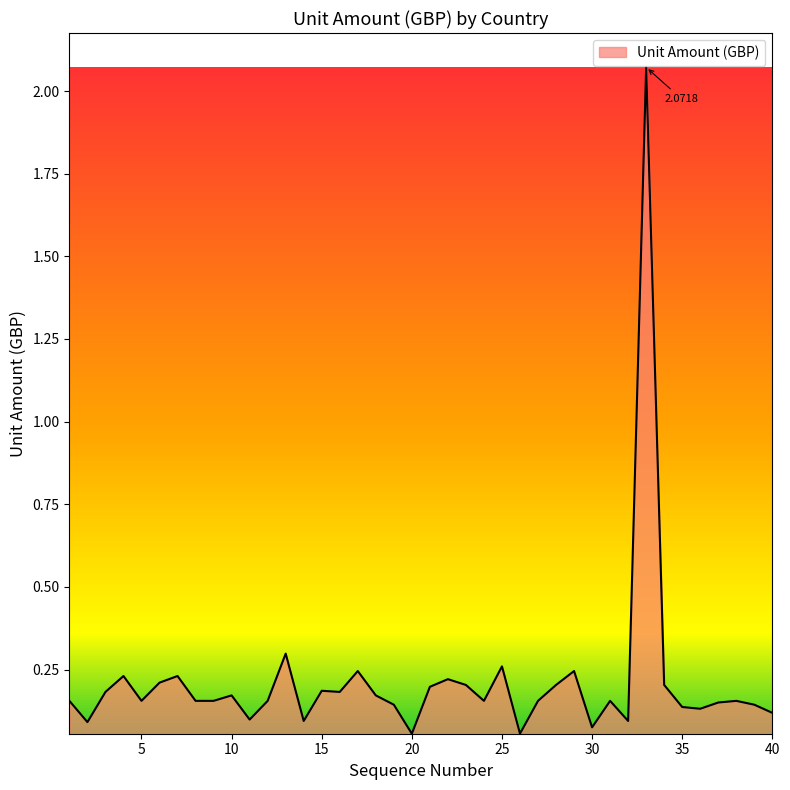

Is this an area chart (filled region under the line)?

Yes